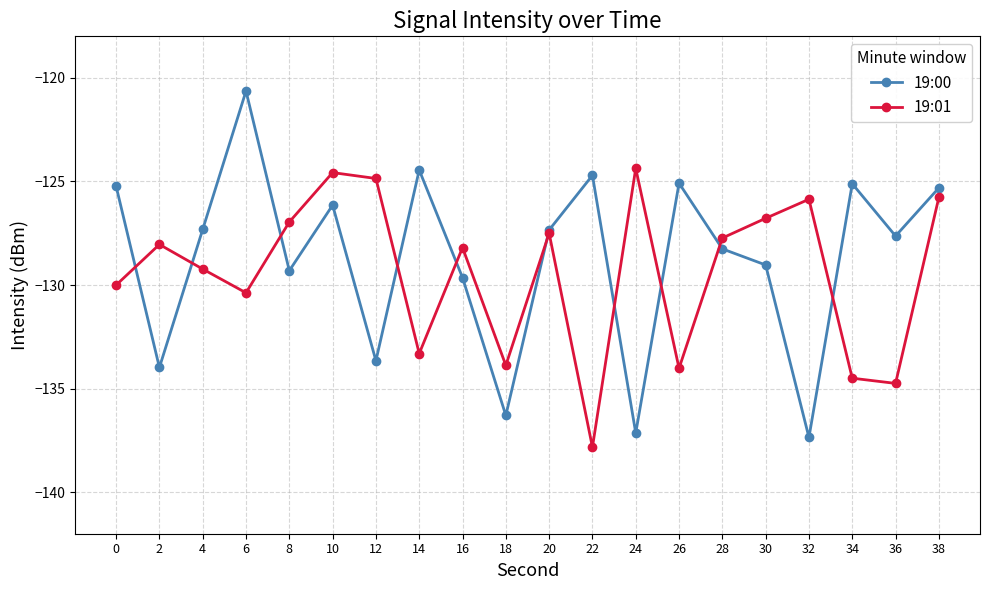

At which label is 19:01 closest to -131?

6